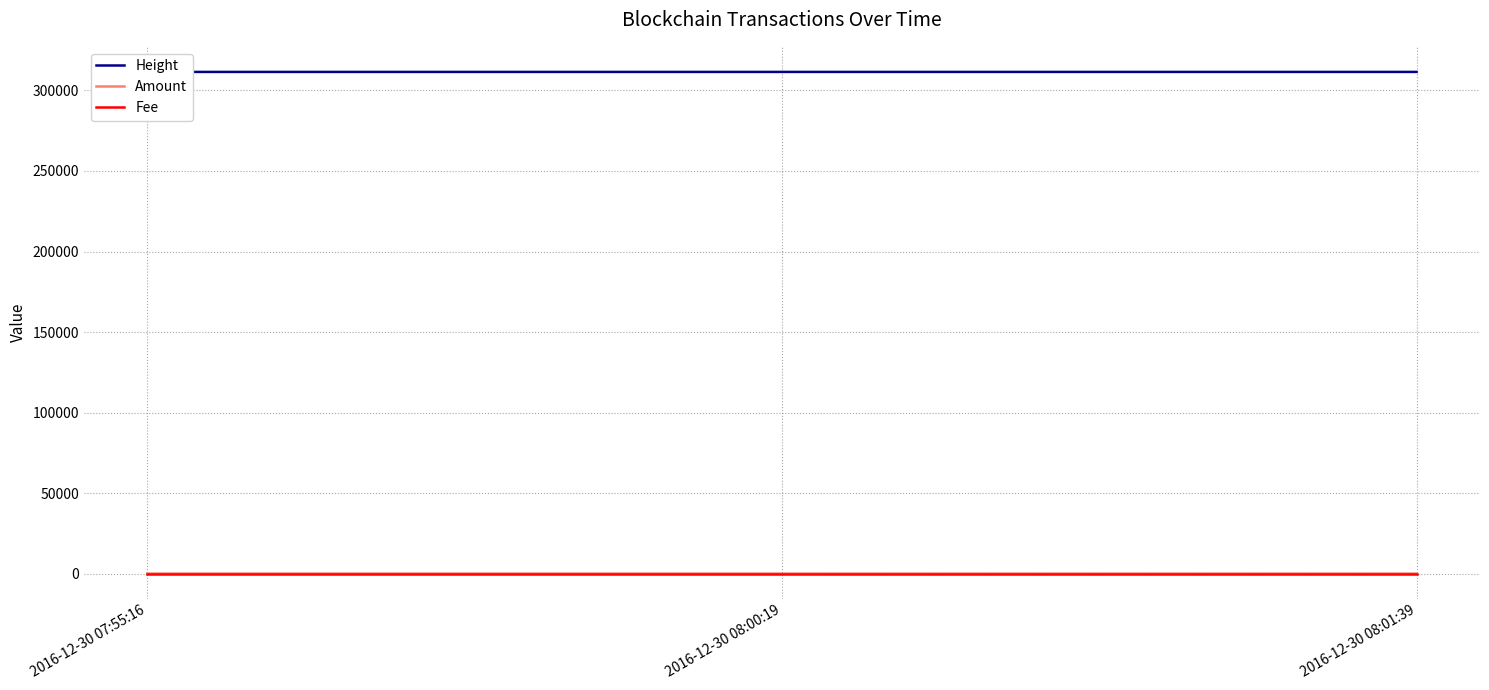

What position from the left is 2016-12-30 08:00:19?

2